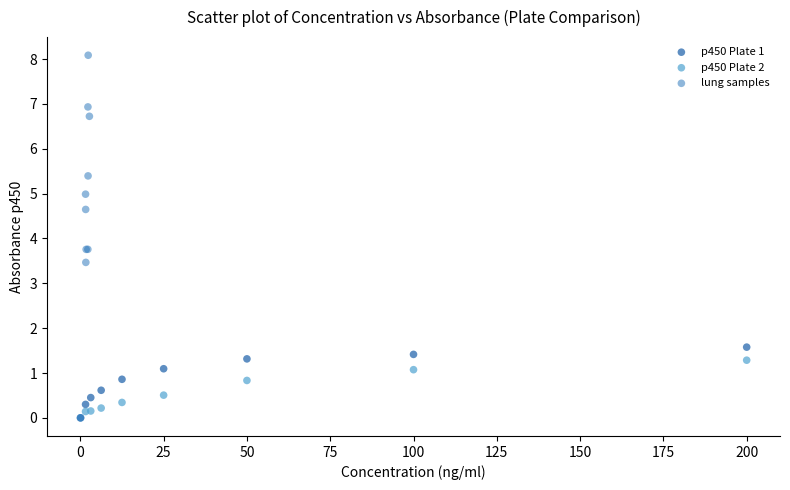

Which series has the largest Y range (max minus min)?

lung samples